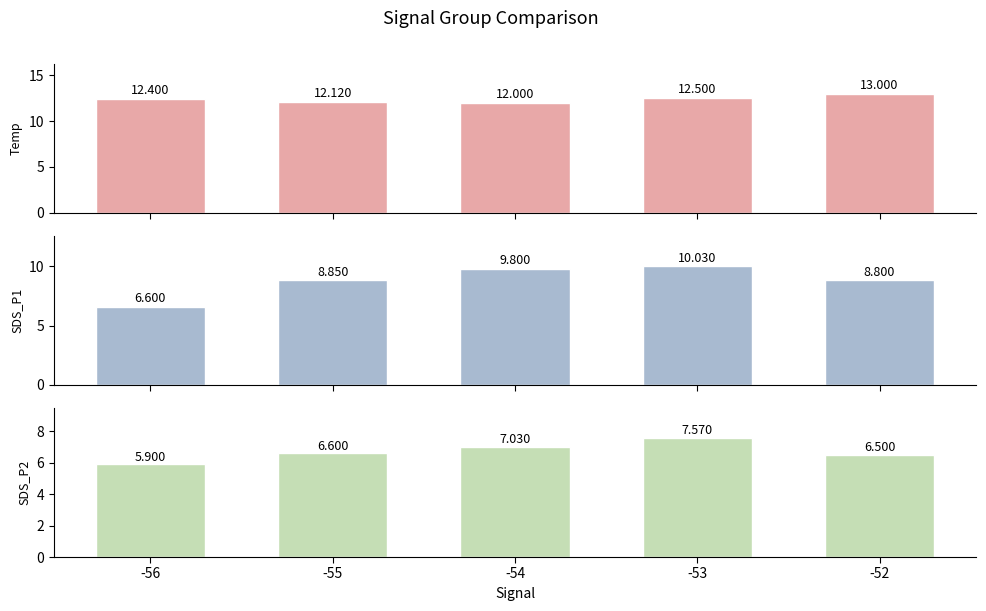

Reading right to left, list all the values displayed in this chart.

Temp: -52=13.0	-53=12.5	-54=12.0	-55=12.1	-56=12.4
SDS_P1: -52=8.8	-53=10.0	-54=9.8	-55=8.8	-56=6.6
SDS_P2: -52=6.5	-53=7.6	-54=7.0	-55=6.6	-56=5.9